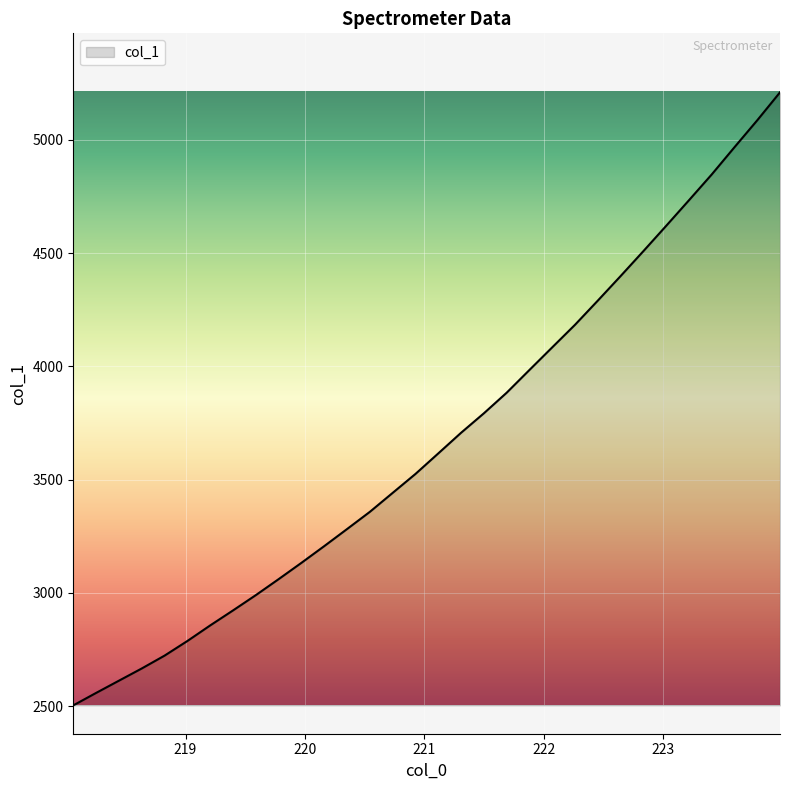

What is the smallest value displayed?

2503.4